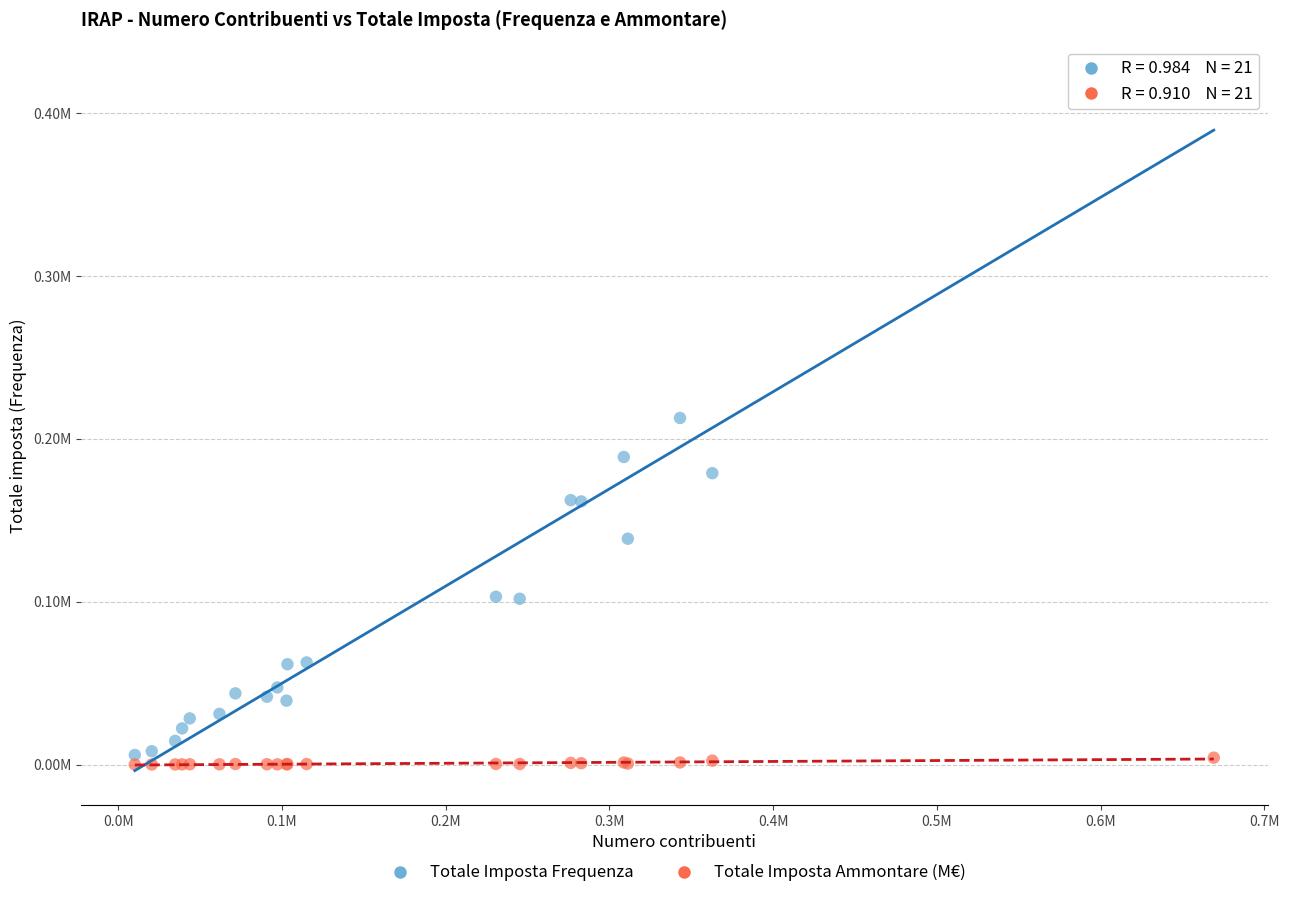

What are all the series names shown in the legend?

Totale Imposta Frequenza, Totale Imposta Ammontare (M€)